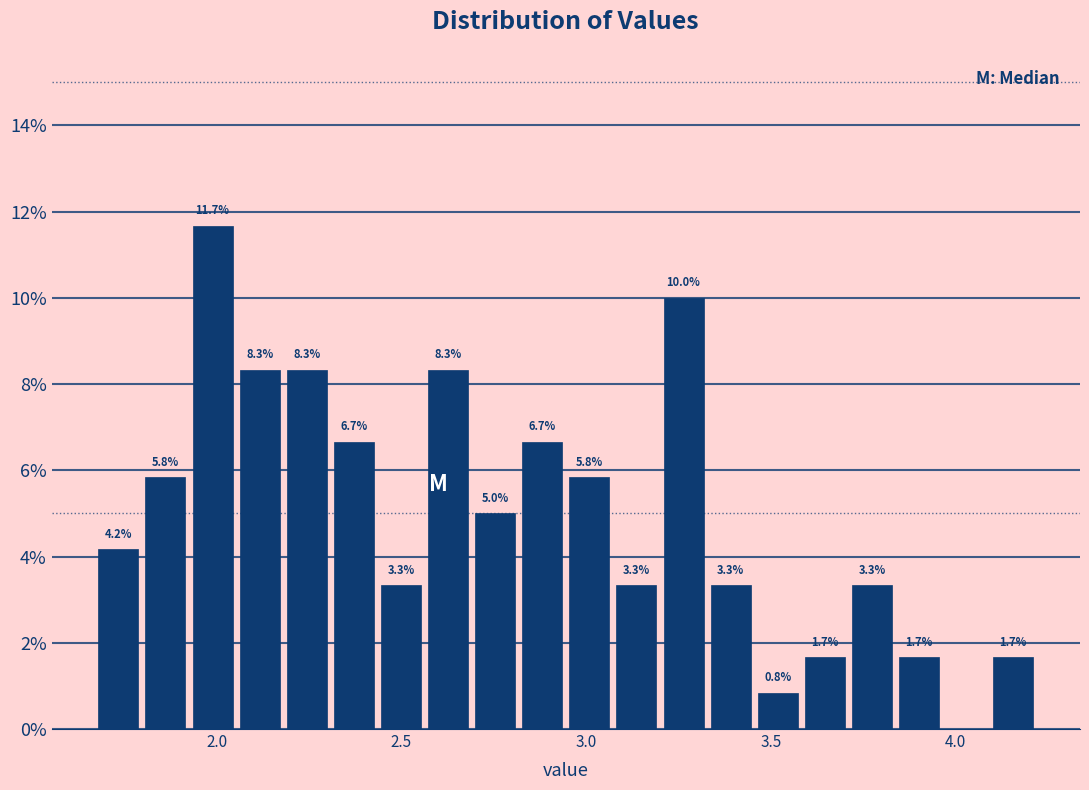

Read against the x-axis, roughly where is the centre of the tallest bar?

2.00